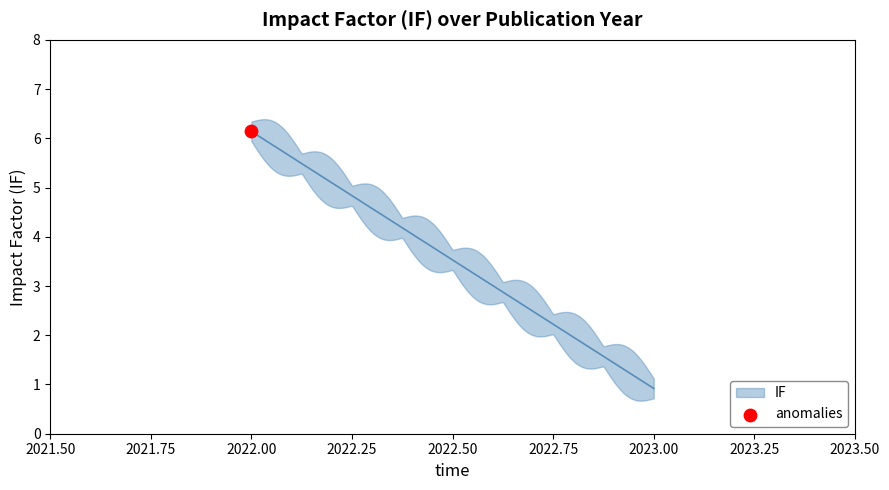

Between 2022 and 2022, which is larger?

2022